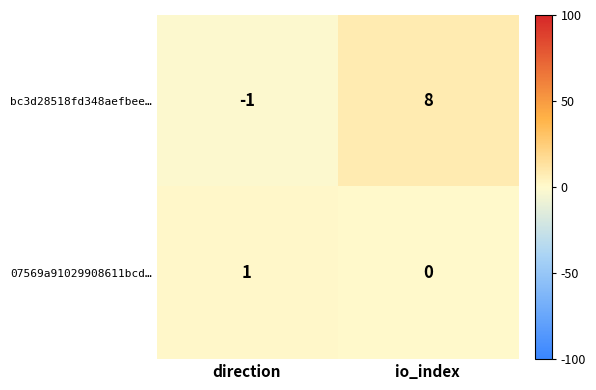

Reading left to right, what are all the values shown in this chart?

bc3d28518fd348aefbee…: direction=-1	io_index=8
07569a91029908611bcd…: direction=1	io_index=0